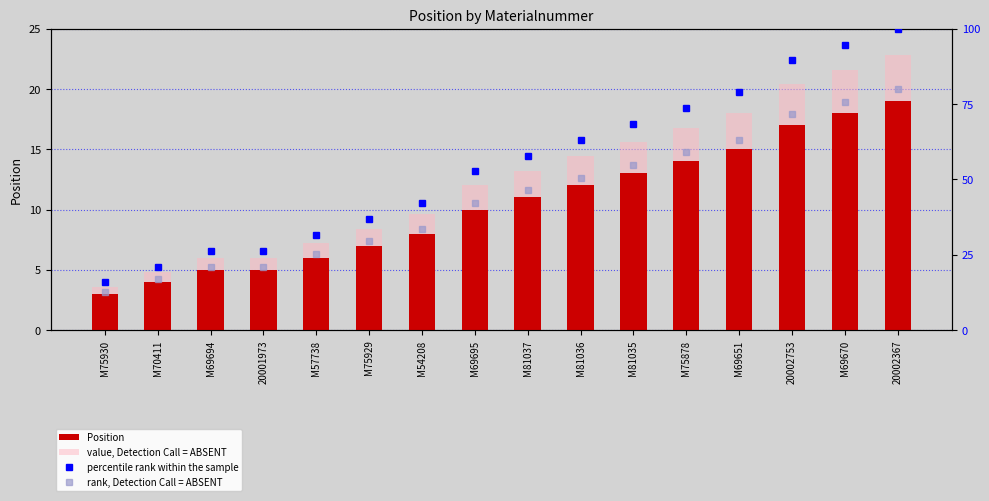

What is the greatest value displayed?

100.0